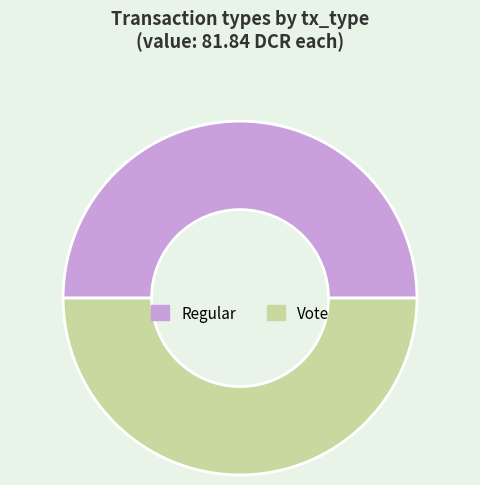

Combined, do Vote and Regular account for over 50%?

Yes